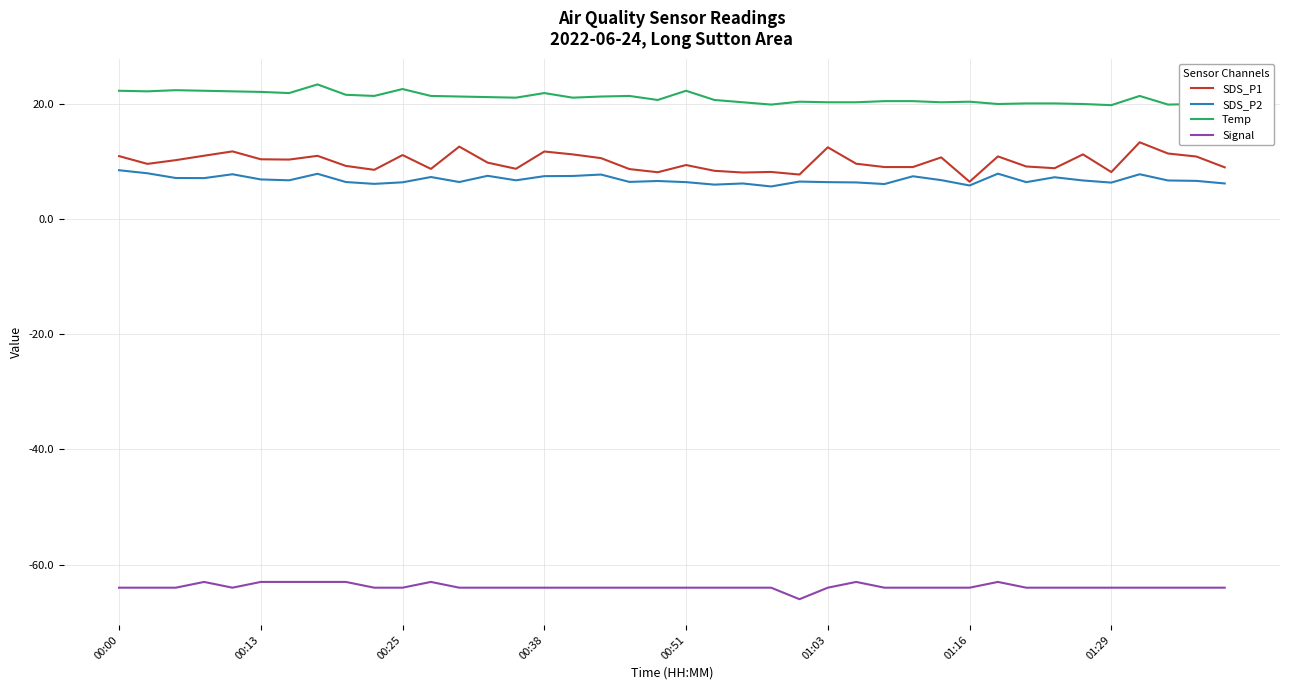

How many distinct data groups are displayed?

4